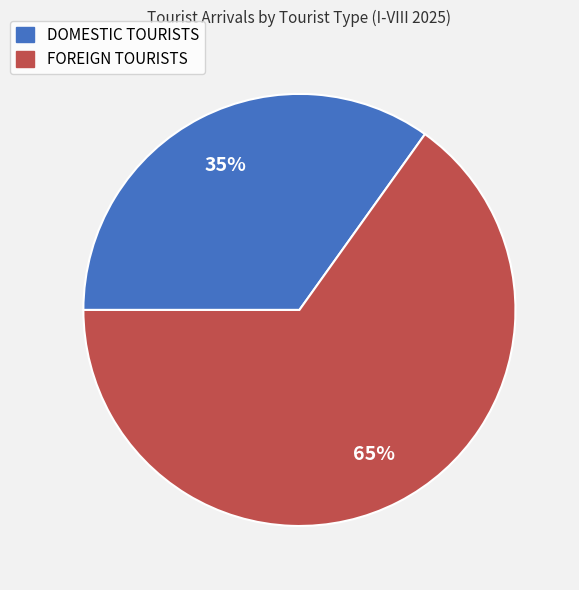

Which category has the smallest portion of the pie?

DOMESTIC TOURISTS